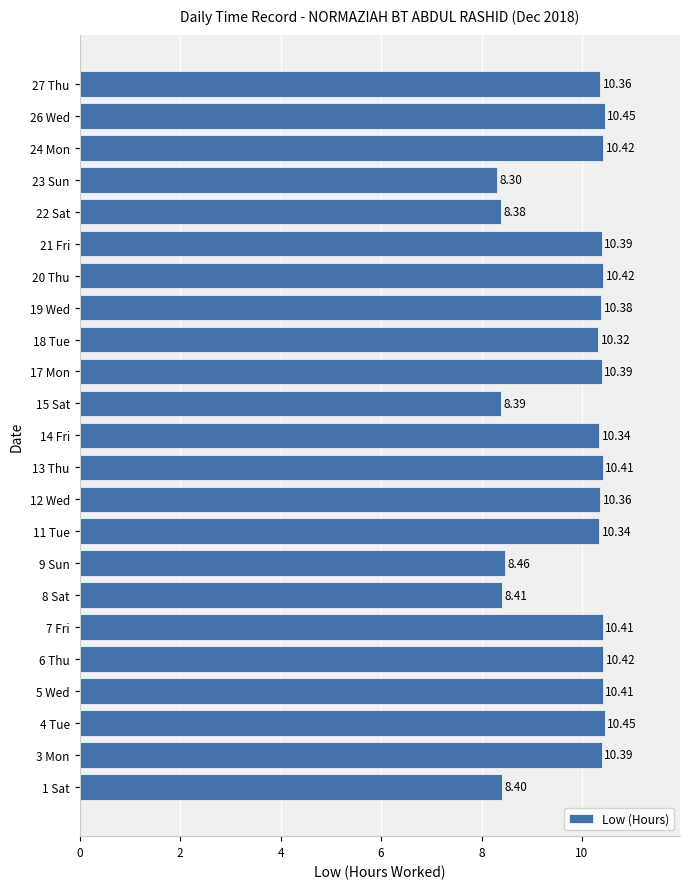

What is the sum of the values at 21 Fri and 5 Wed?

20.8